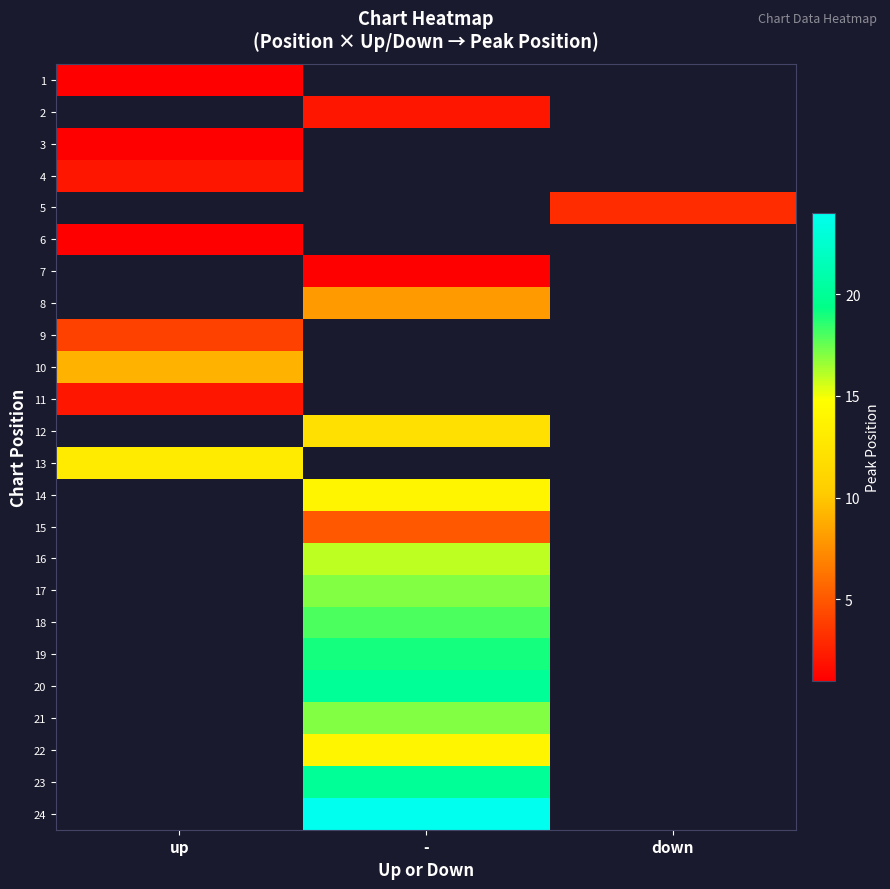

Which has a higher value, up or -?

-